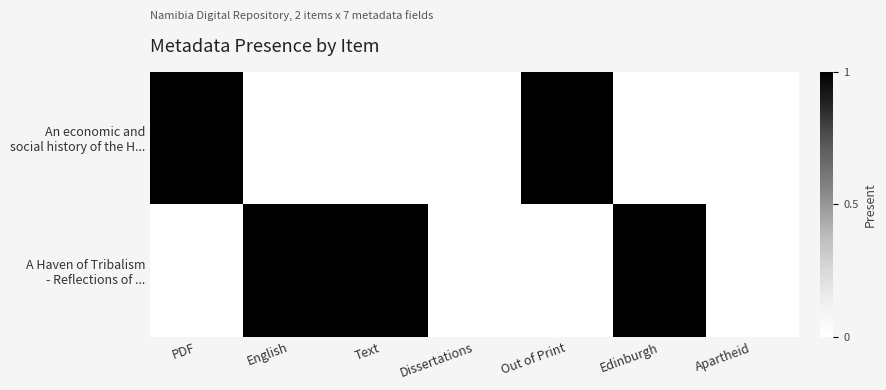

Which label corresponds to the largest value in the chart?

PDF